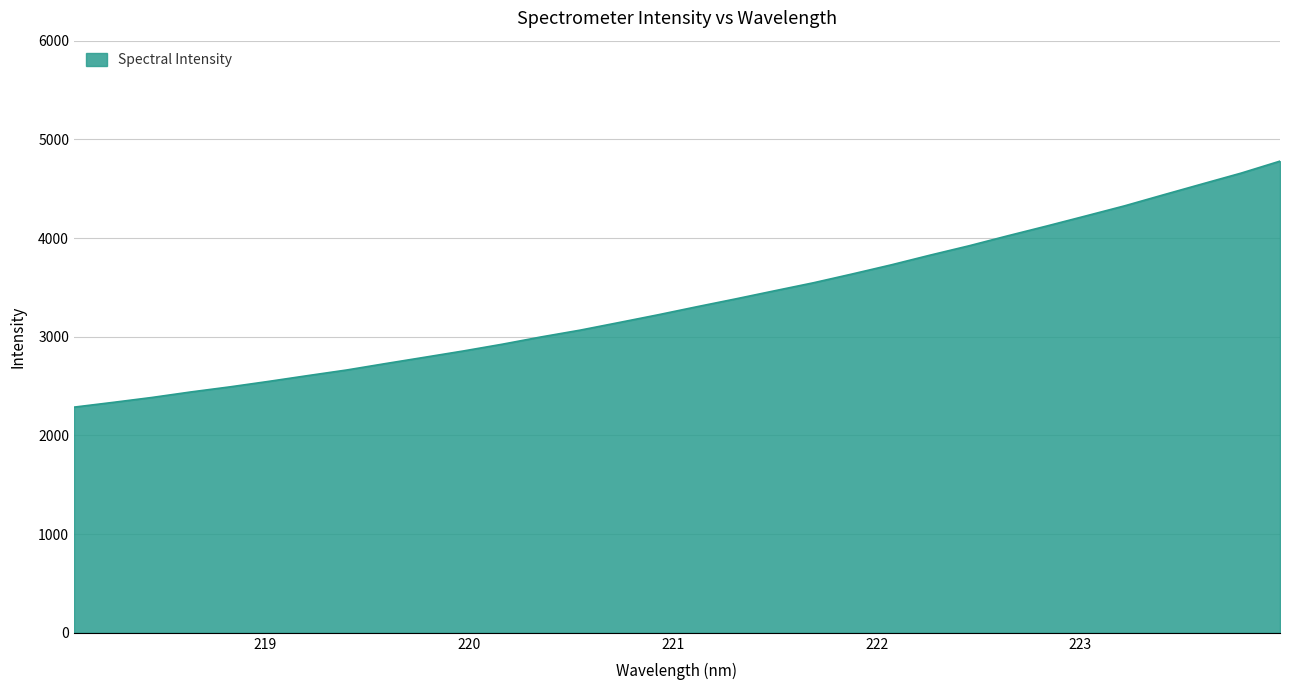

What is the smallest value displayed?

2286.6